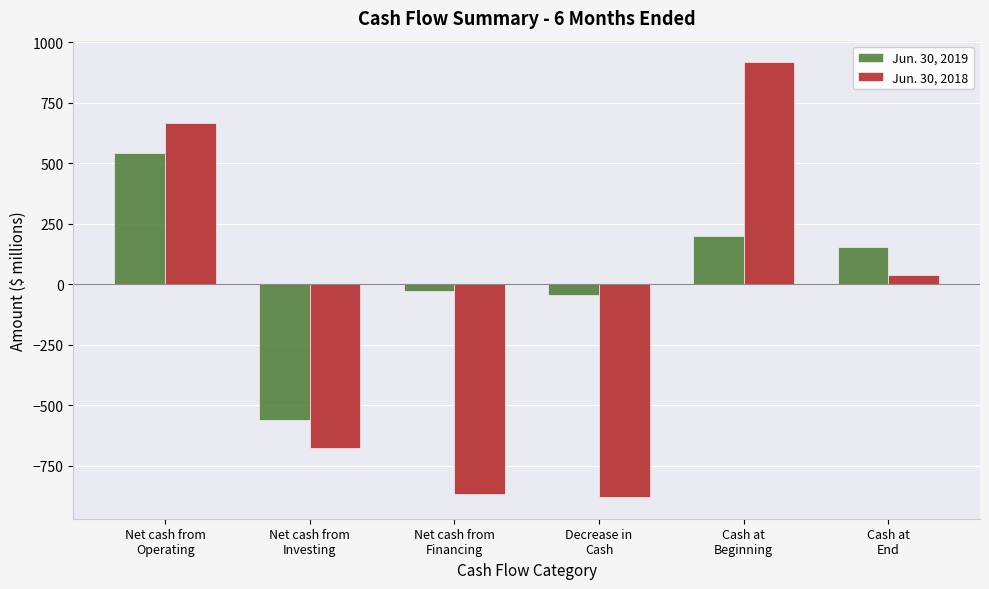

What is the difference between the highest and lowest values at Decrease in
Cash?

833